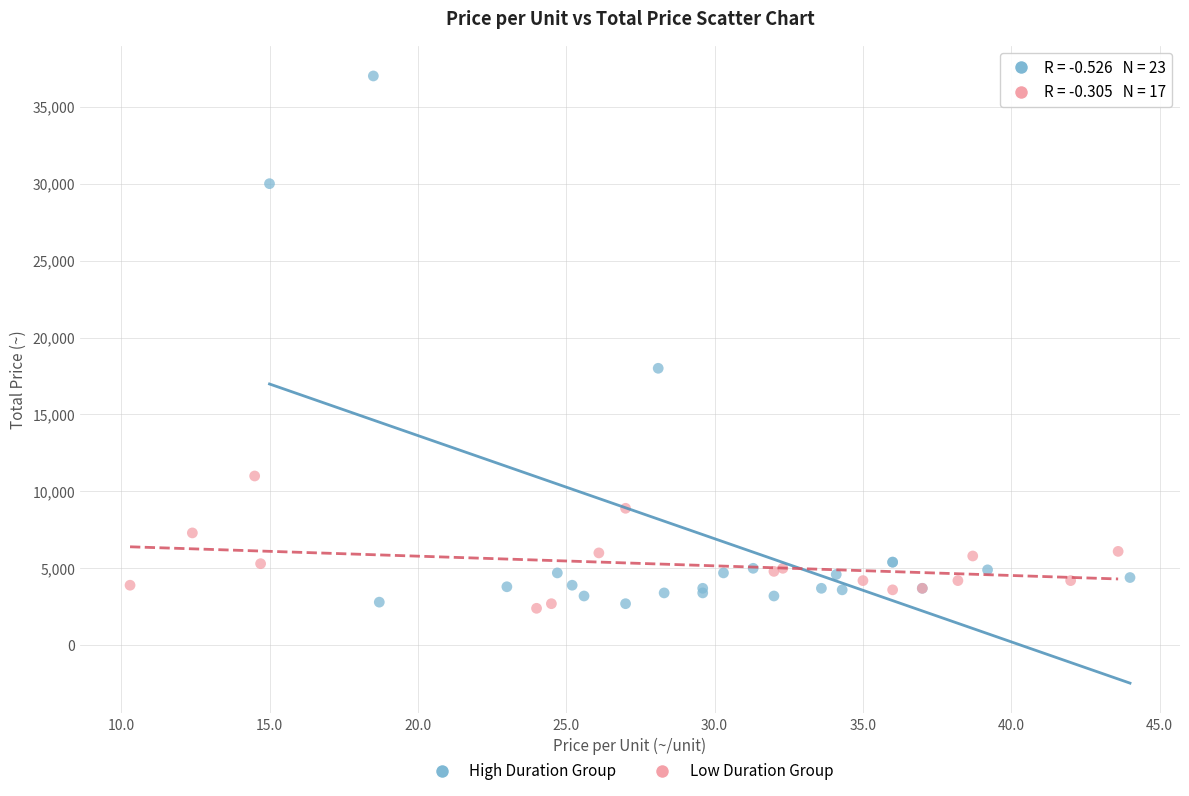

Which series has the largest Y range (max minus min)?

High Duration Group